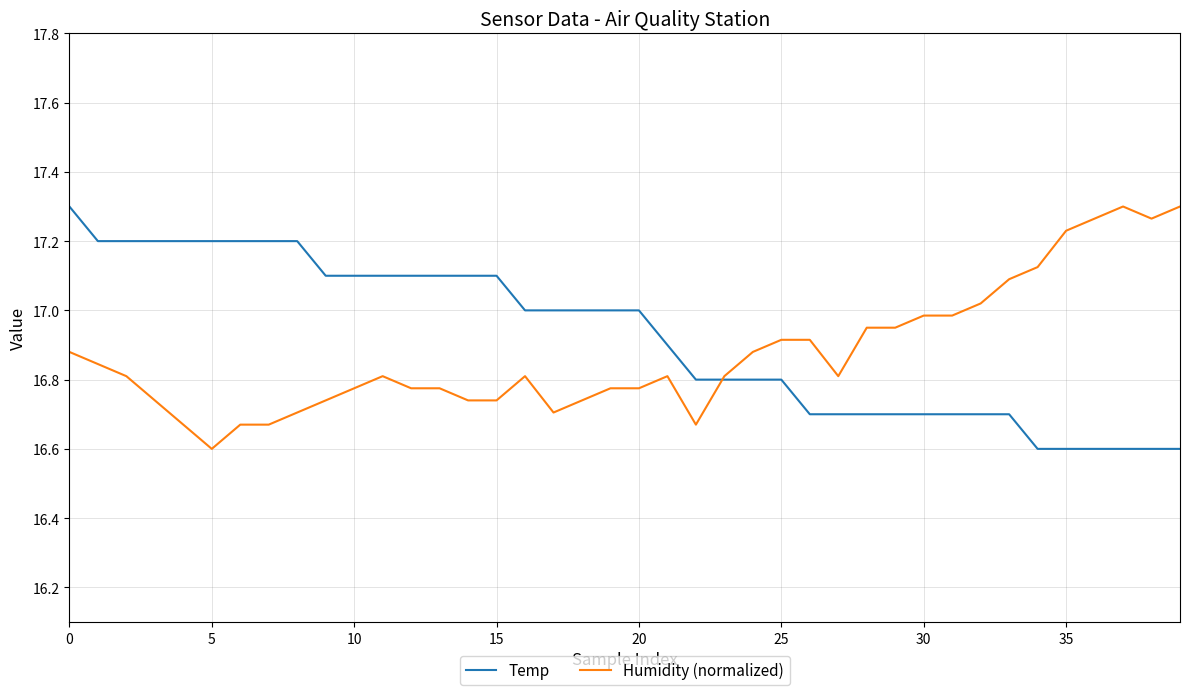

What is the minimum value shown in the chart?

16.6